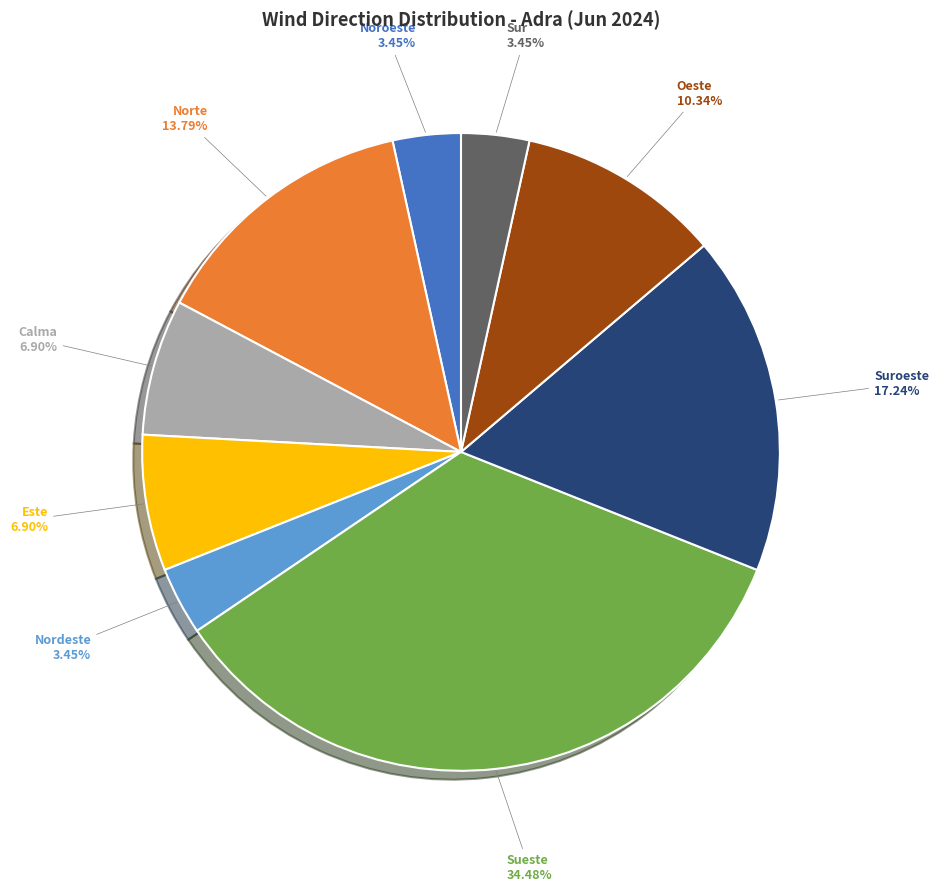

How many segments does this pie chart have?

9